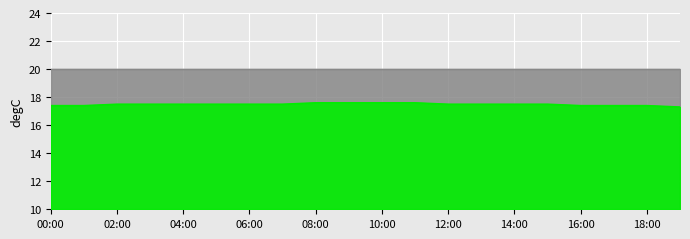

True or false: the data shows 17.5 at 14:00.

True